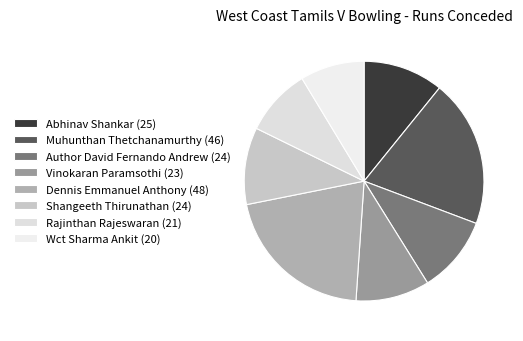

To the nearest percent, what portion does Rajinthan Rajeswaran represent?

9%